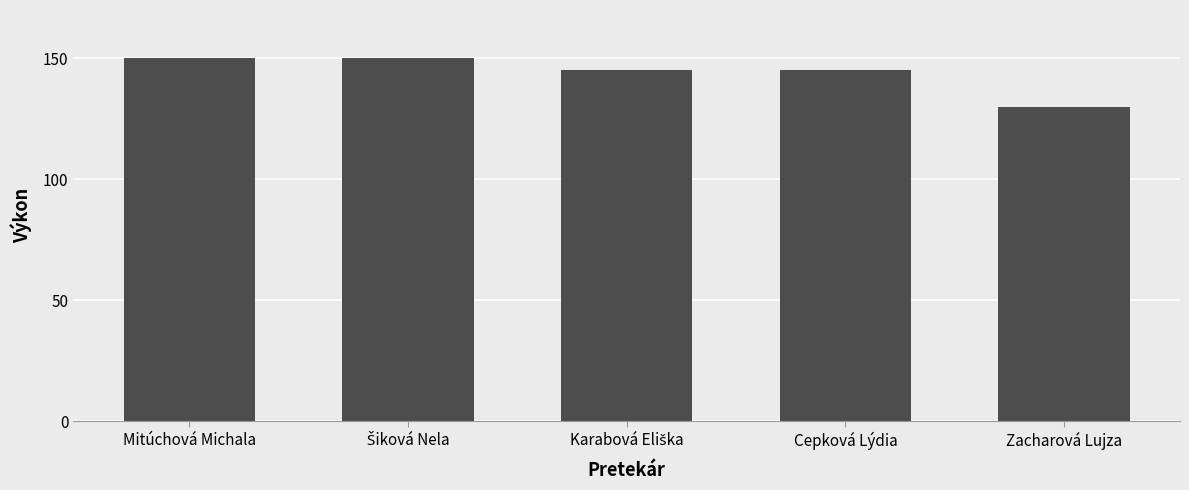

What is the minimum value shown in the chart?

130